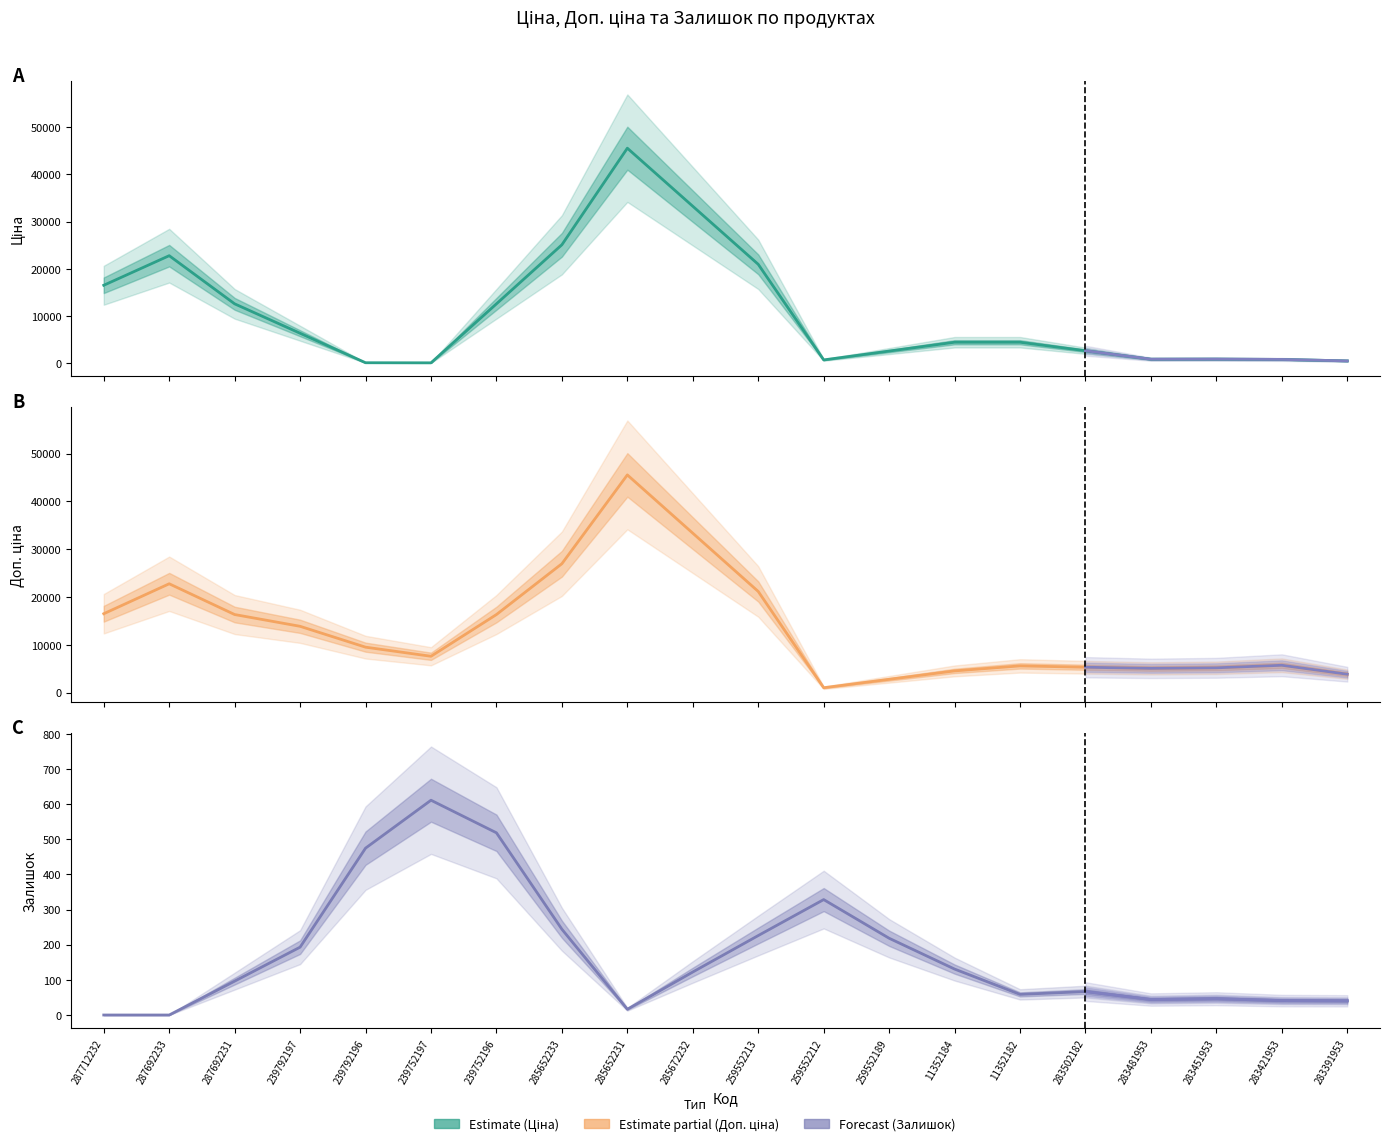

Between 285652233 and 11352182, which series saw the biggest shift?

Ціна